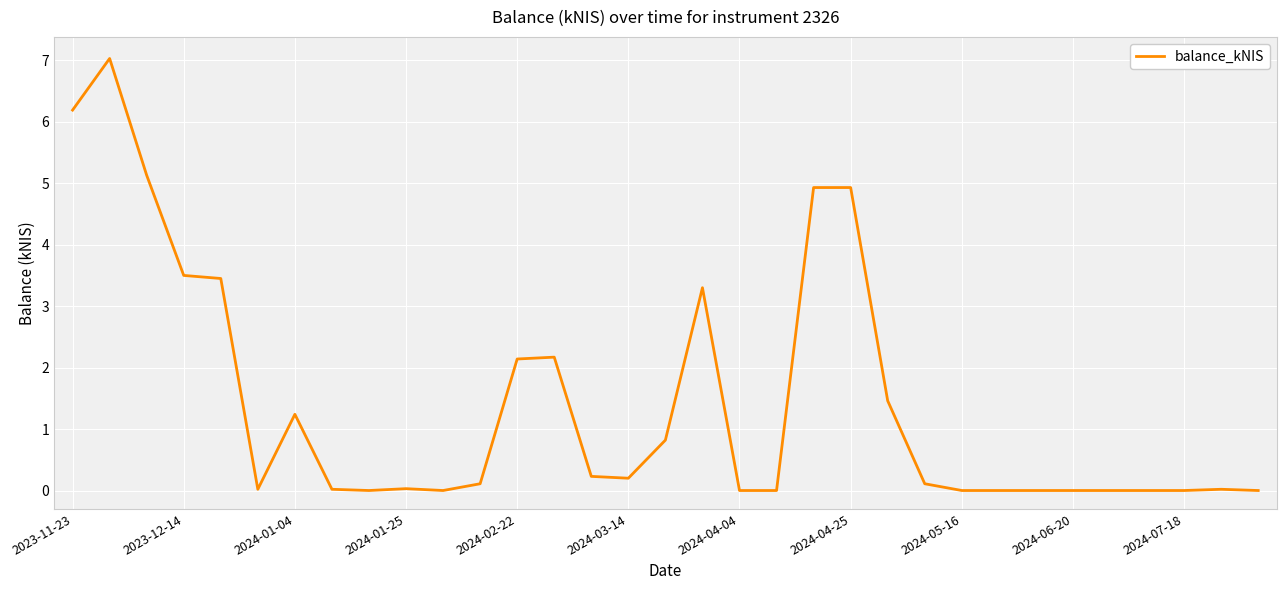

What is the maximum value shown in the chart?

7.0